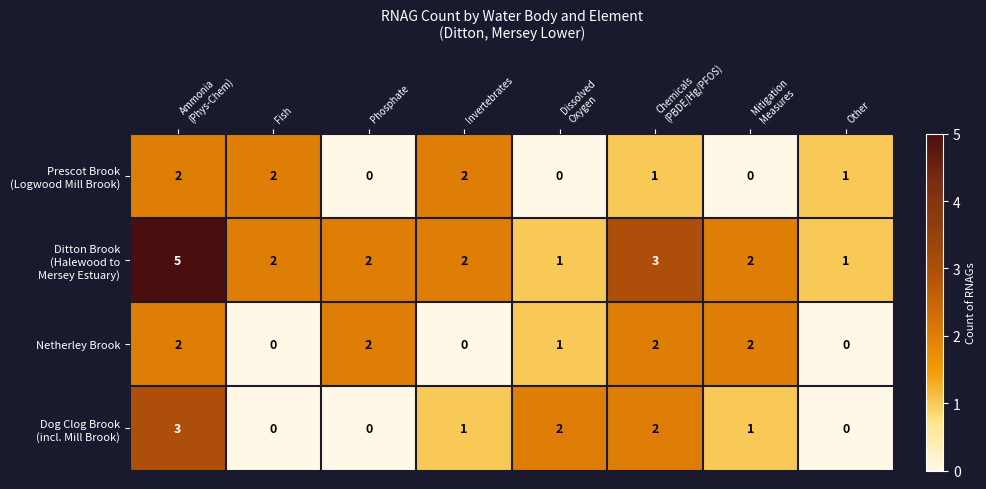

How many data points does each series have?

8